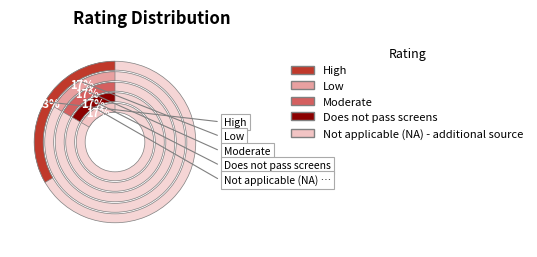

To the nearest percent, what portion does Low represent?

17%